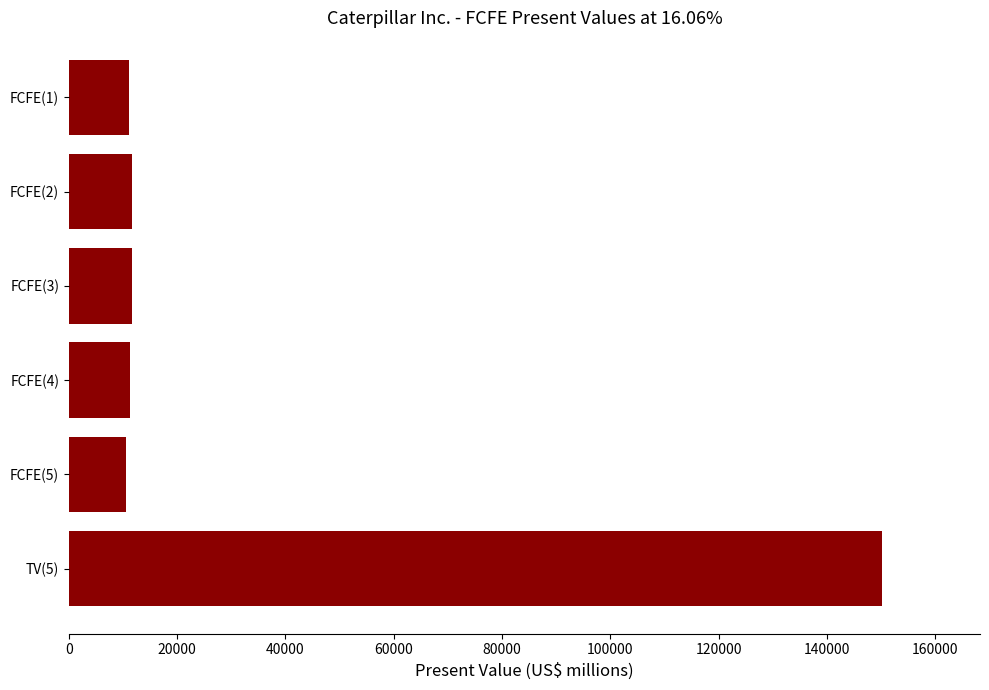

What is the average value?

34426